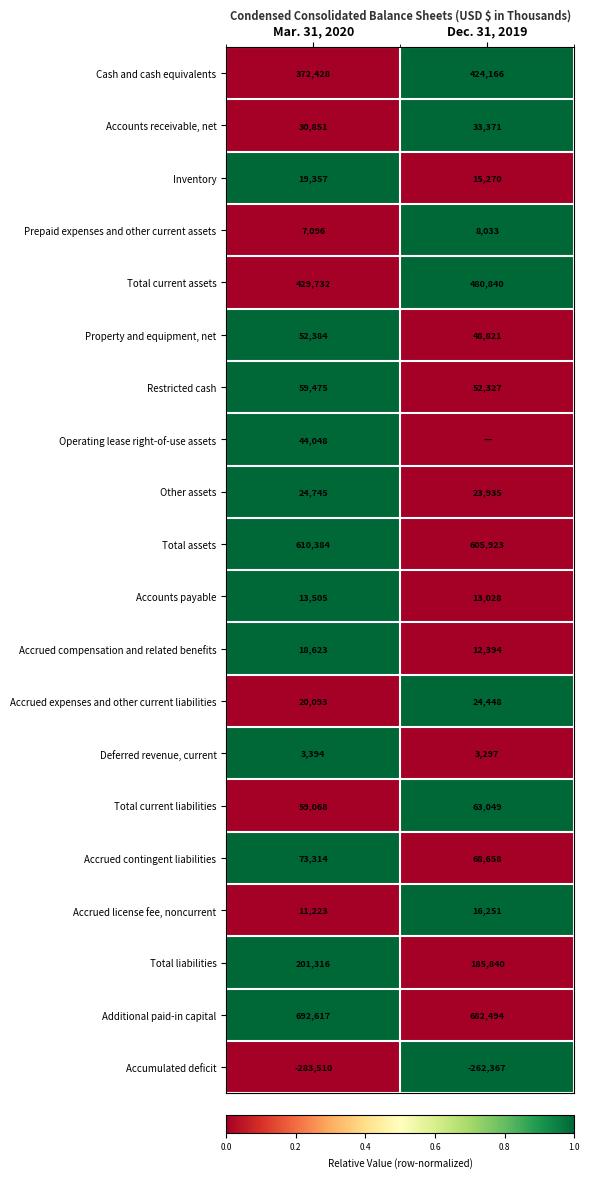

The Total current assets series shows 271420 at Mar. 31, 2020. True or false?

False